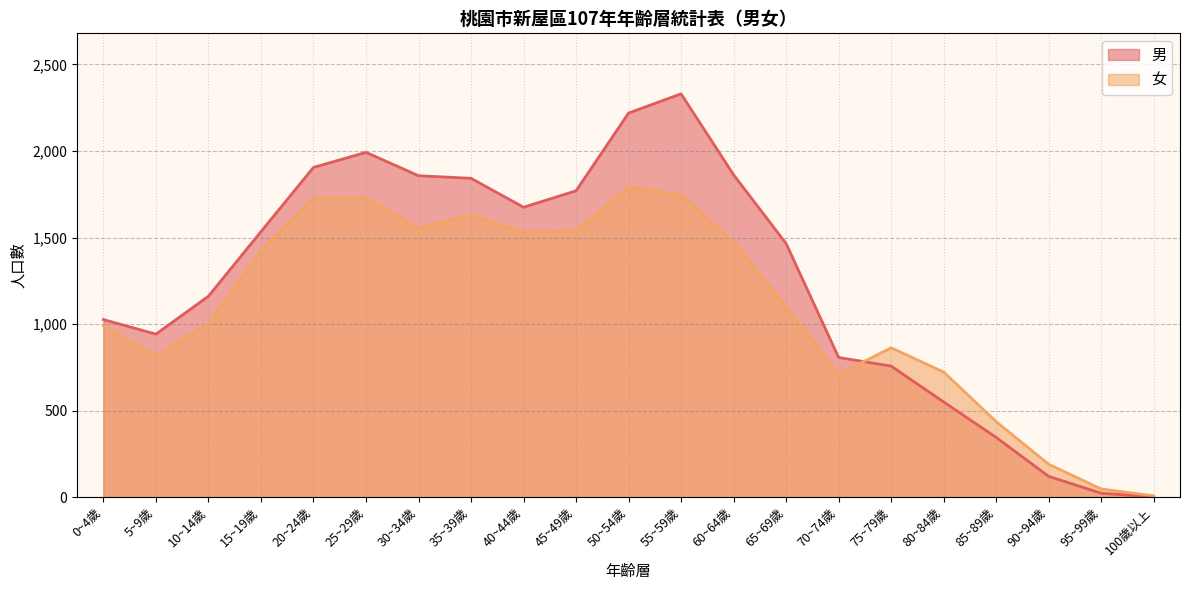

What is the difference between the 女 values at 75~79歲 and 45~49歲?

675